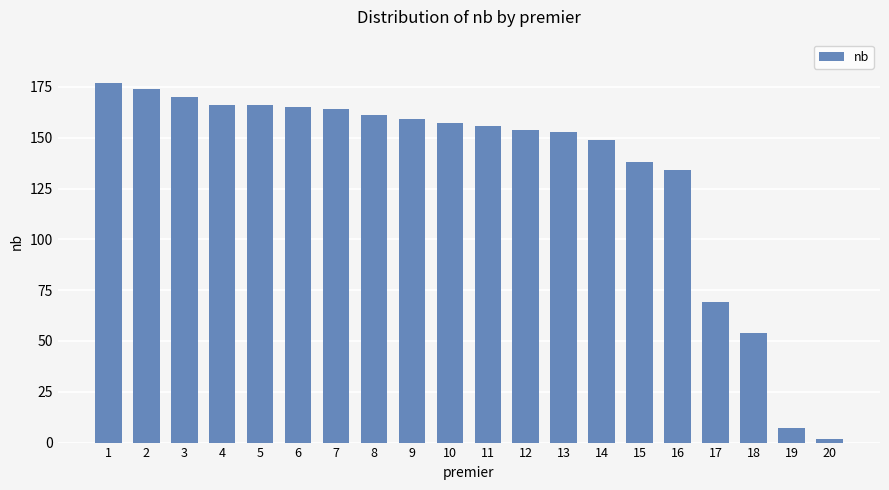

At which label does the data first exceed 157?

1